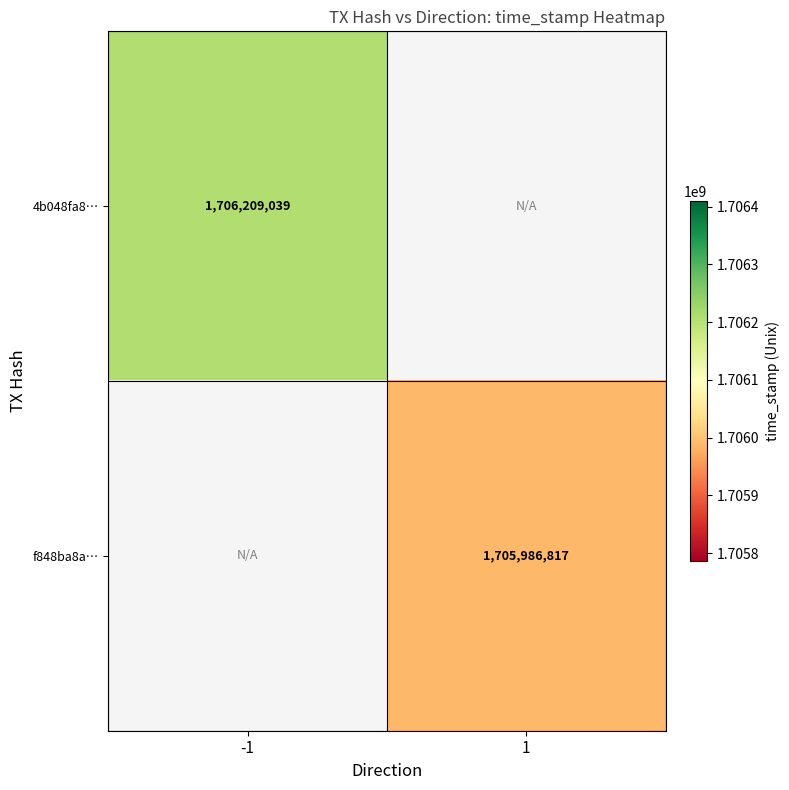

The value of f848ba8a… at 1 is 1018430874. True or false?

False